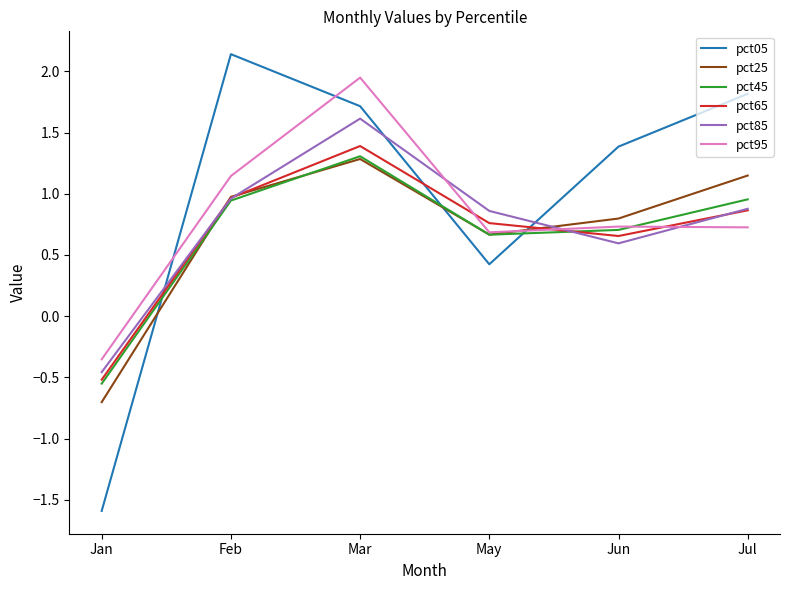

What is the spread (max minus min) of values at Jan?

1.2